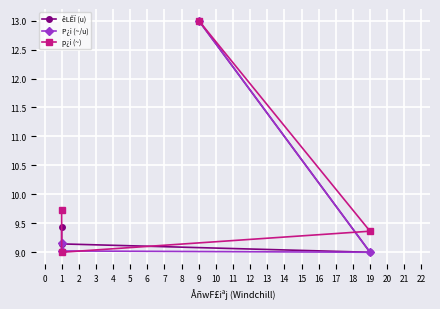

How many distinct data groups are displayed?

3